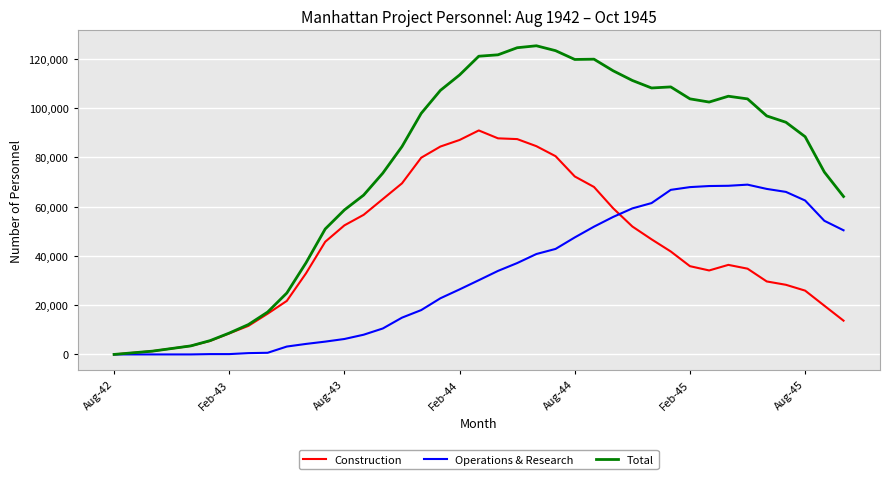

Rank the series by their average value, from highest to lowest.

Total, Construction, Operations & Research